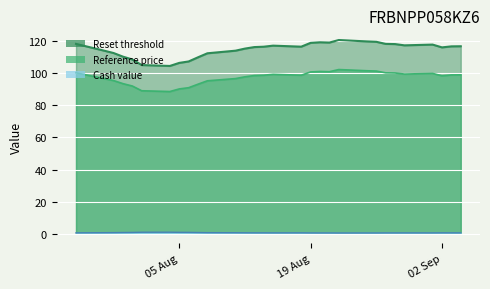

True or false: Cash value has more than 2 points higher than both neighbors.

True